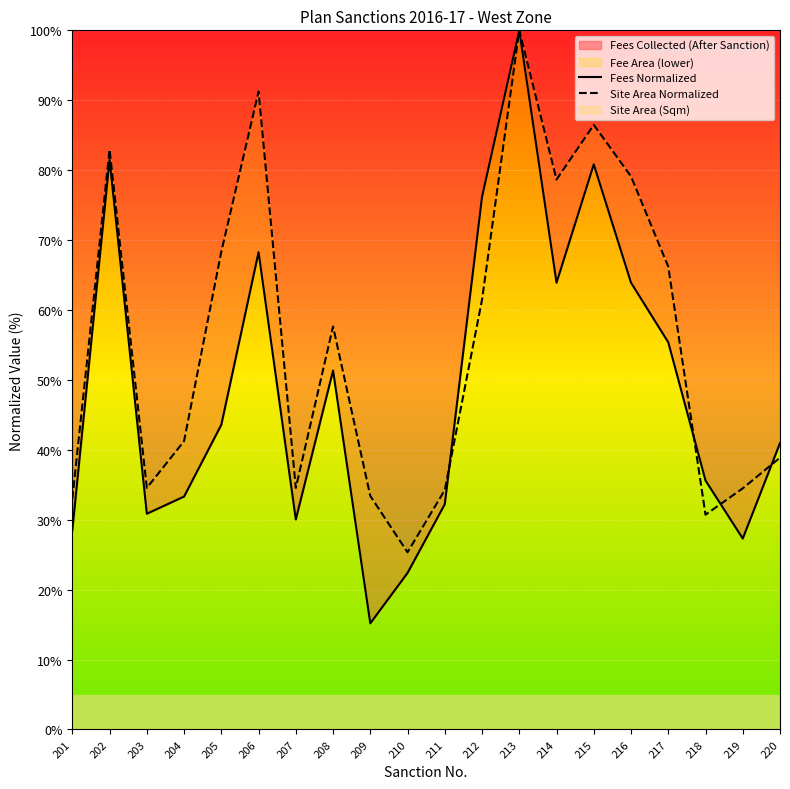

Where is the first local maximum for Site Area Normalized?

202